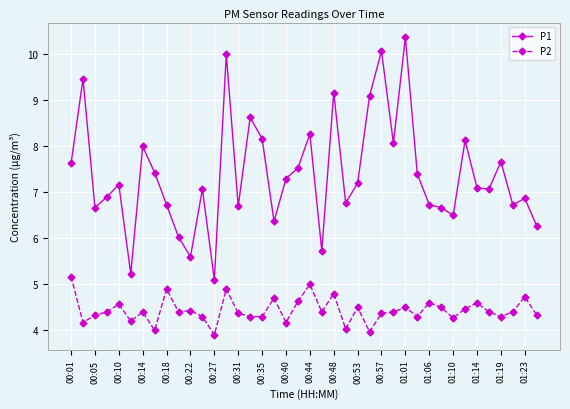

What is the sum of all P2 values?

177.4